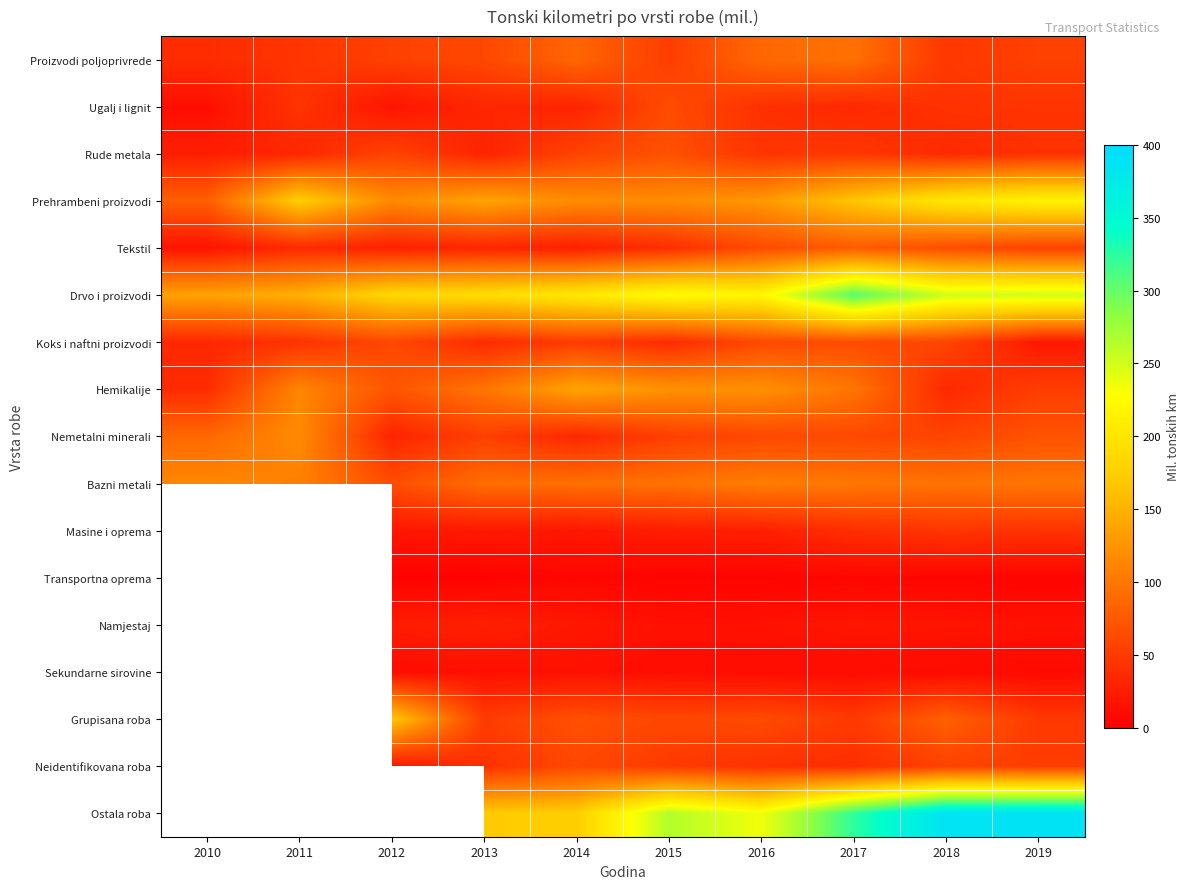

What is the approximate value of Namjestaj at 2014?

20.0